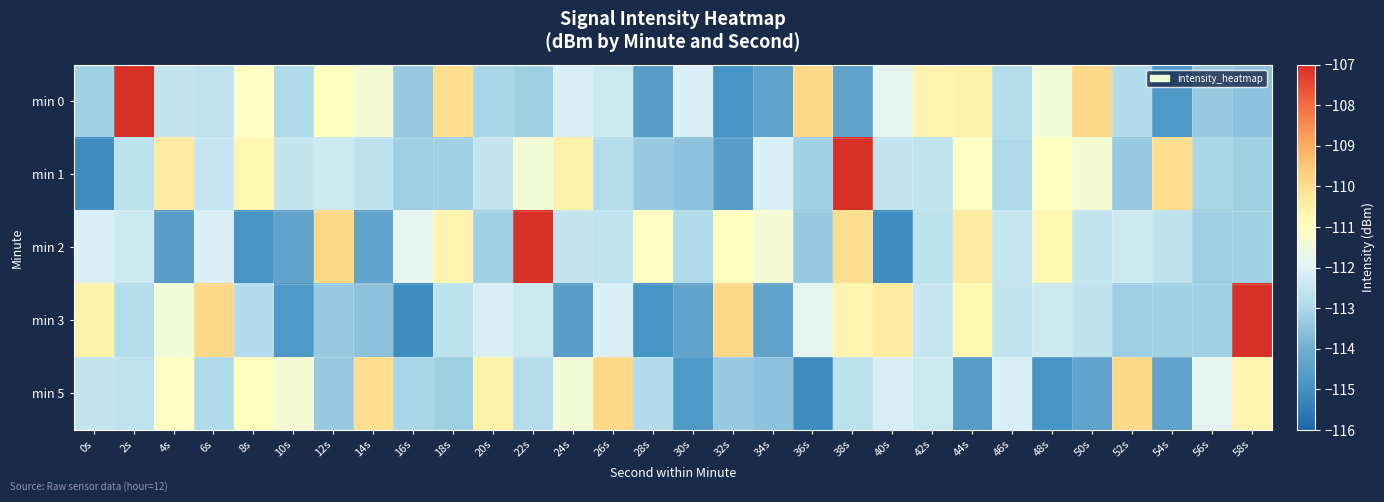

At 22s, list the series in order from smallest to largest.

min 0, min 5, min 3, min 1, min 2